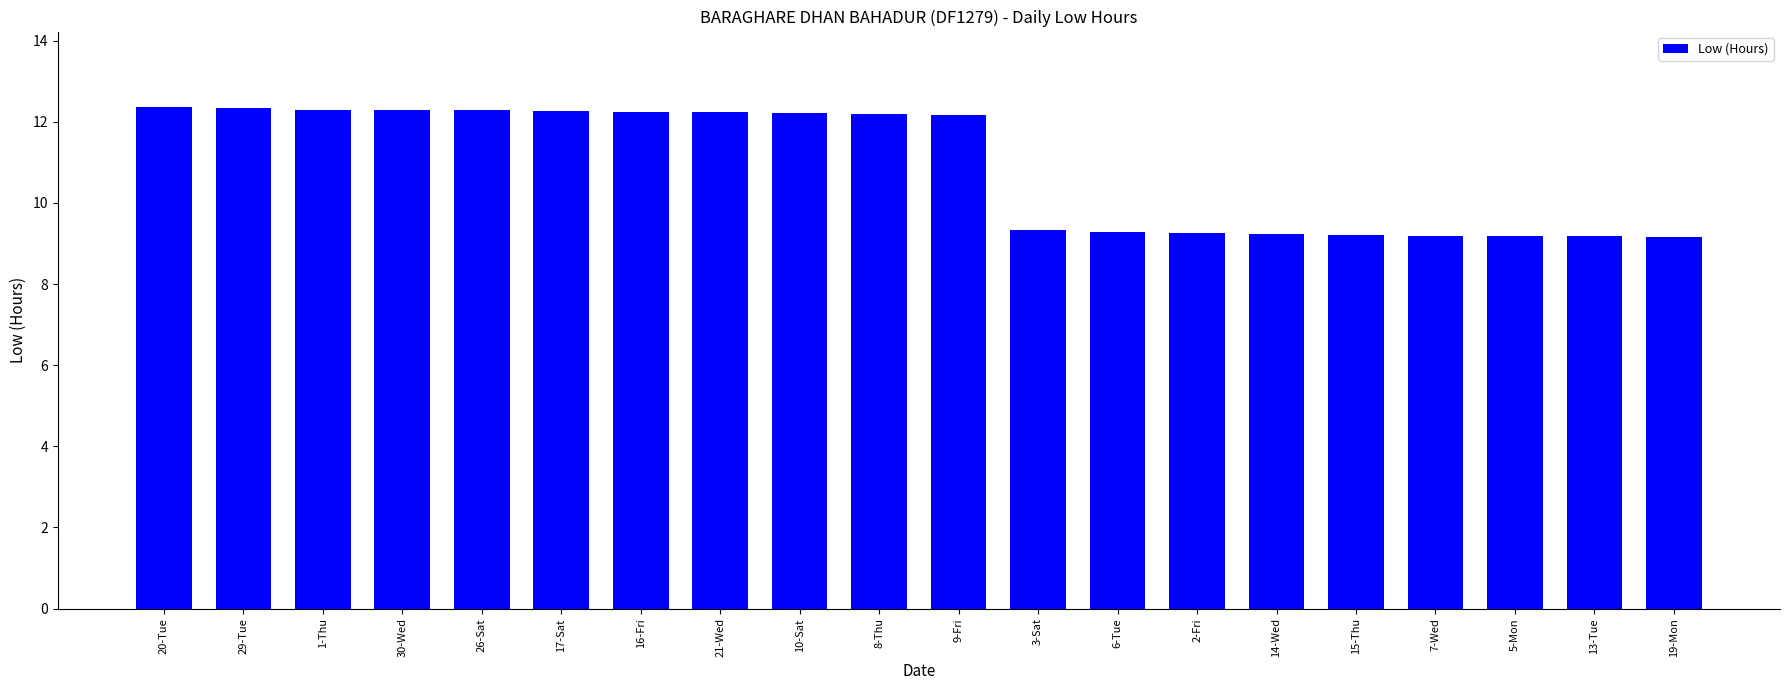

What is the greatest value displayed?

12.4